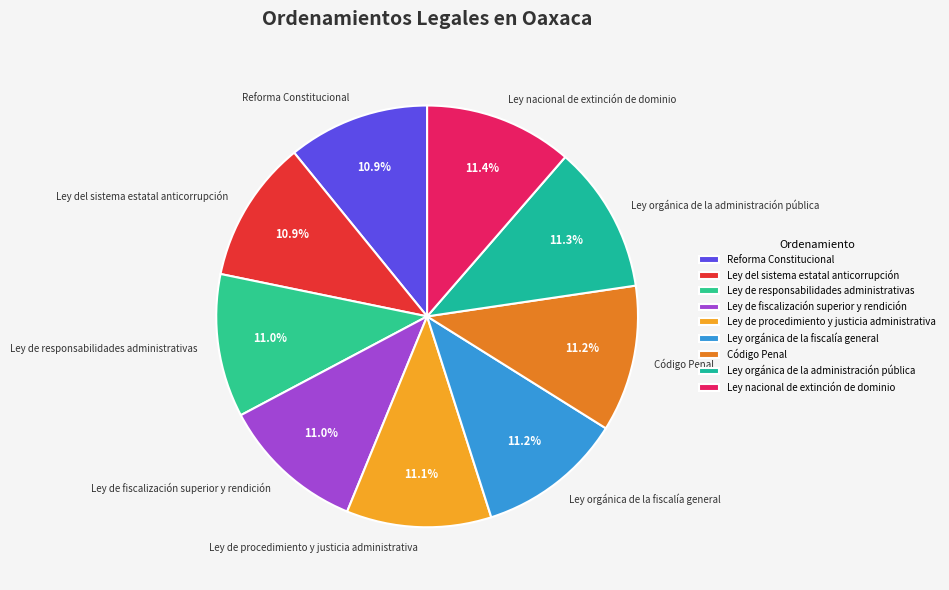

Is it true that Ley de procedimiento y justicia administrativa is 26% of the pie?

False